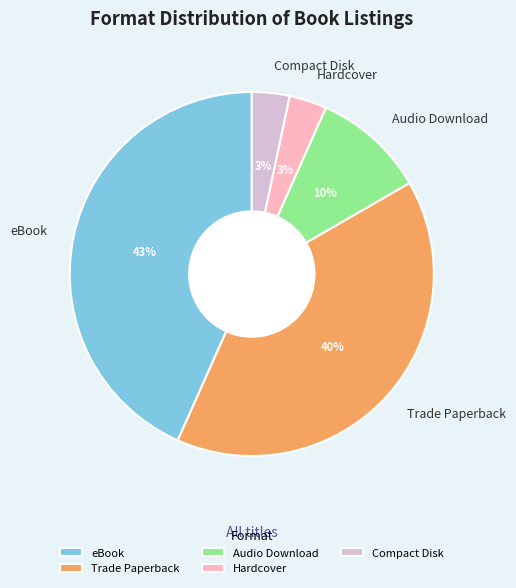

To the nearest percent, what portion does Audio Download represent?

10%